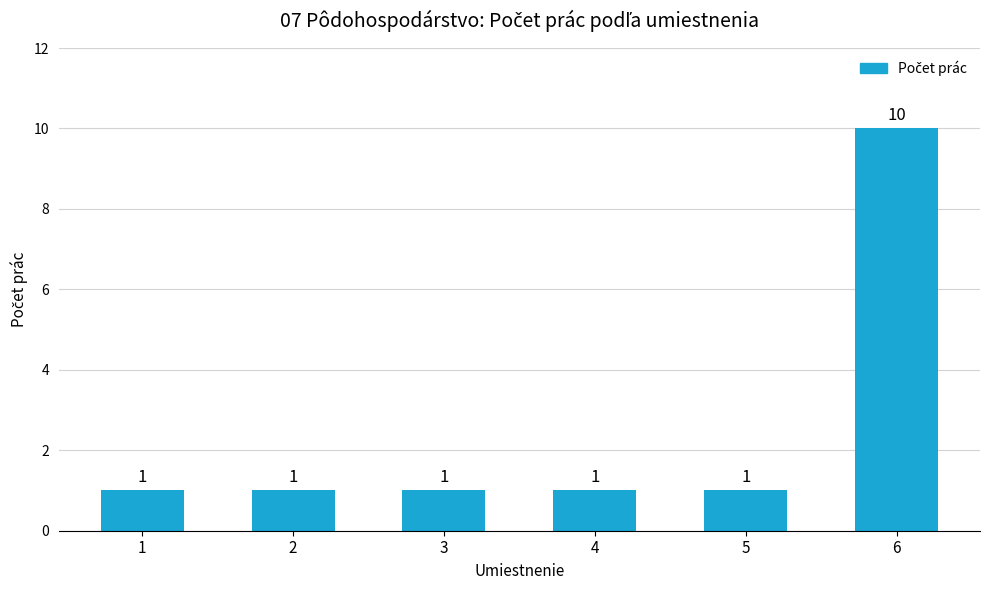

What is the sum of all values?

15